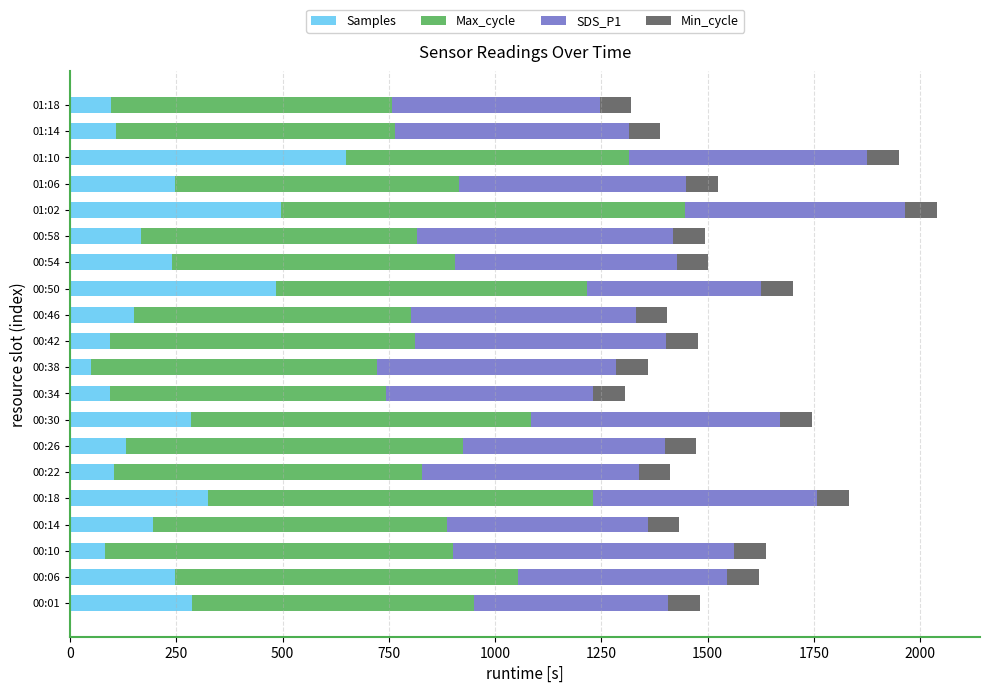

What is the average value of the Samples series?

226.4